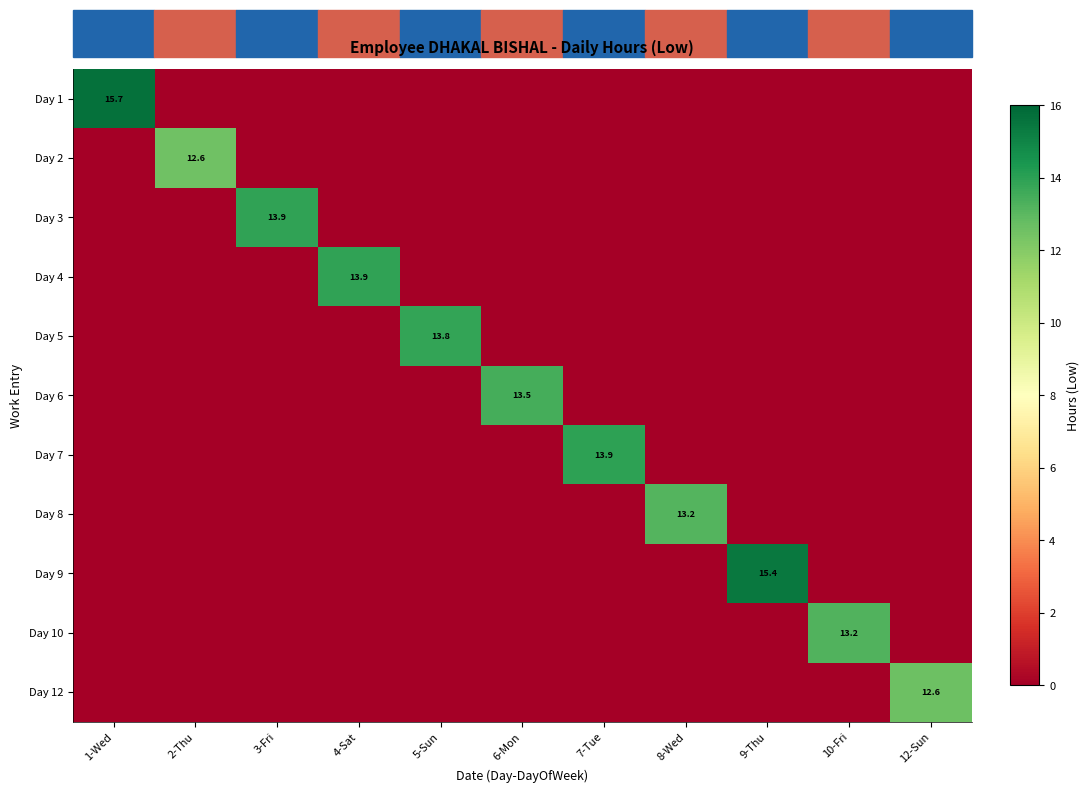

Which series changed the most between 4-Sat and 6-Mon?

Day 4